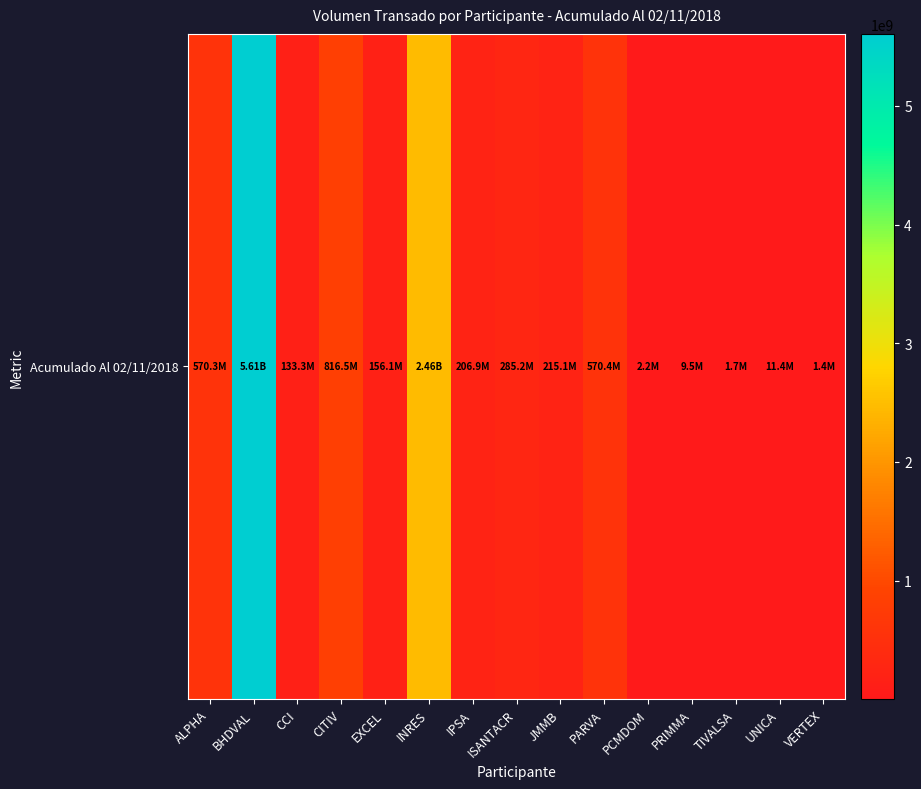

The value at EXCEL is 156137186.2. True or false?

True